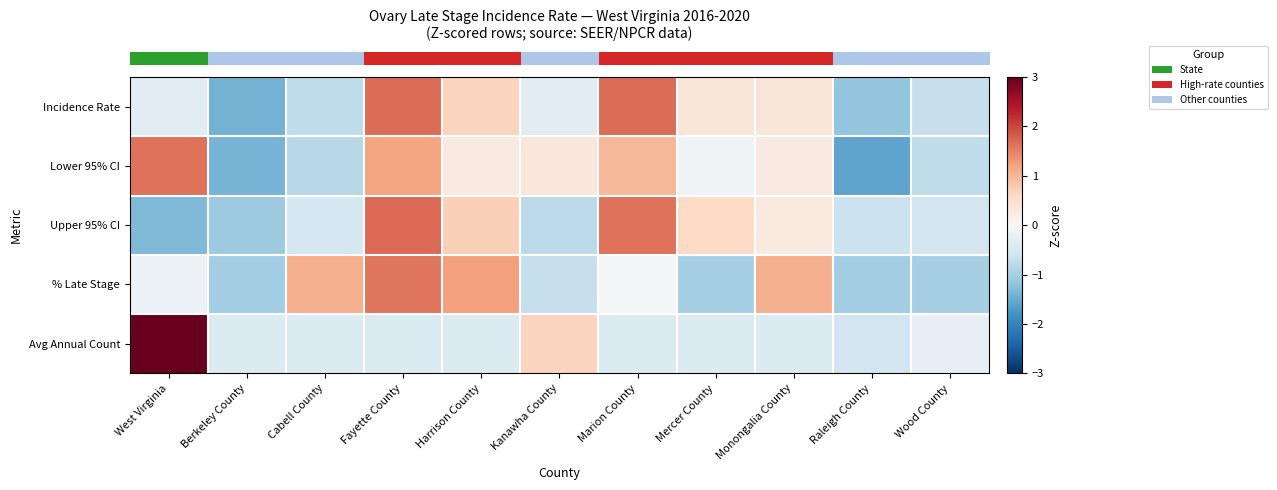

Between Harrison County and Wood County, which is larger?

Harrison County